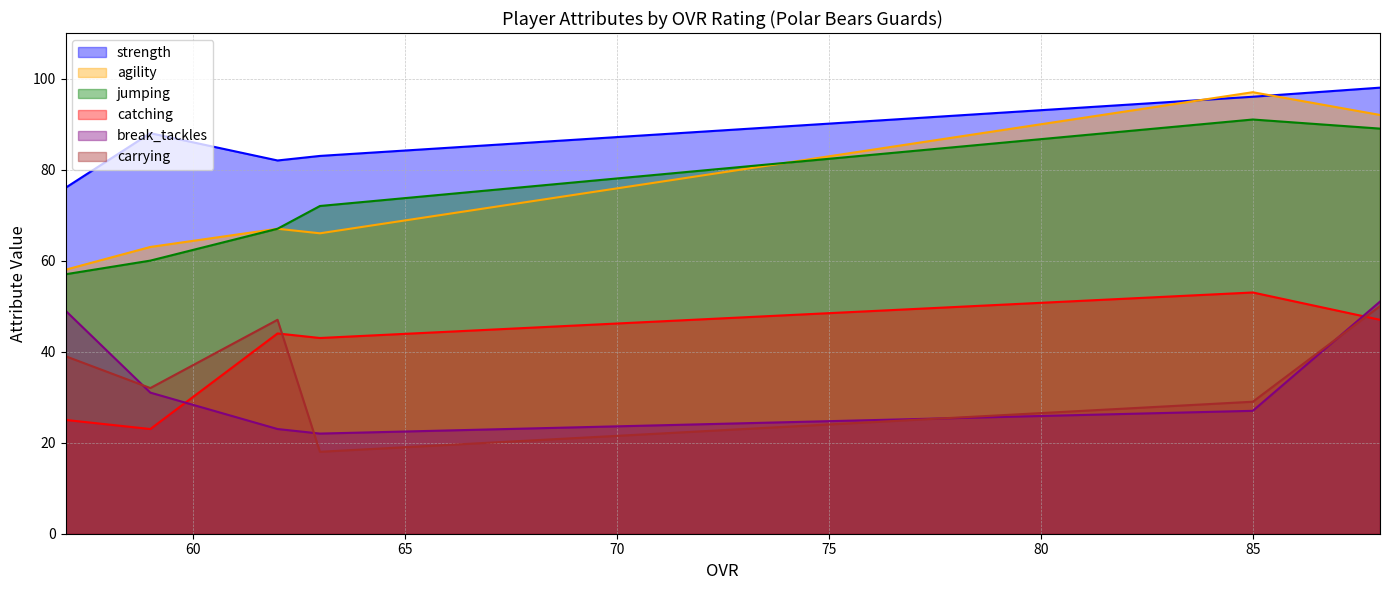

At which label does strength first exceed 88?

85